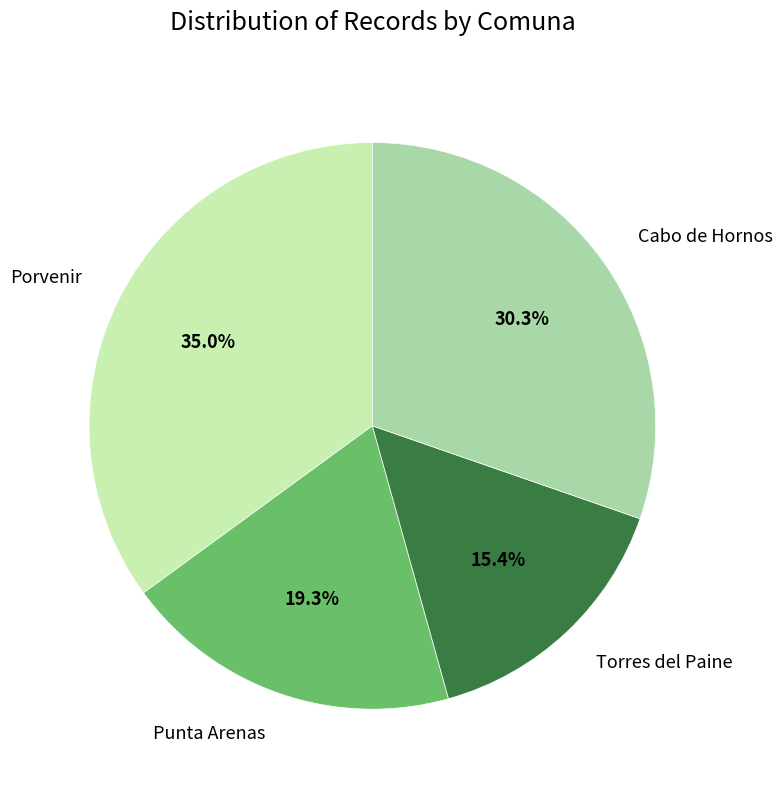

What is the ratio of the value at Cabo de Hornos to the value at Torres del Paine?

2.0